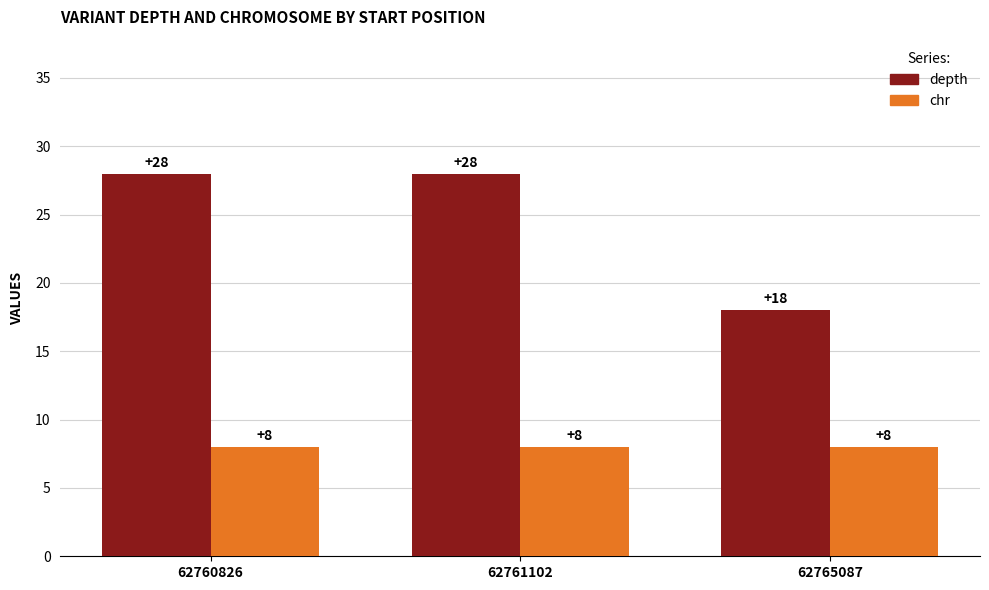

What is the minimum value for chr?

8